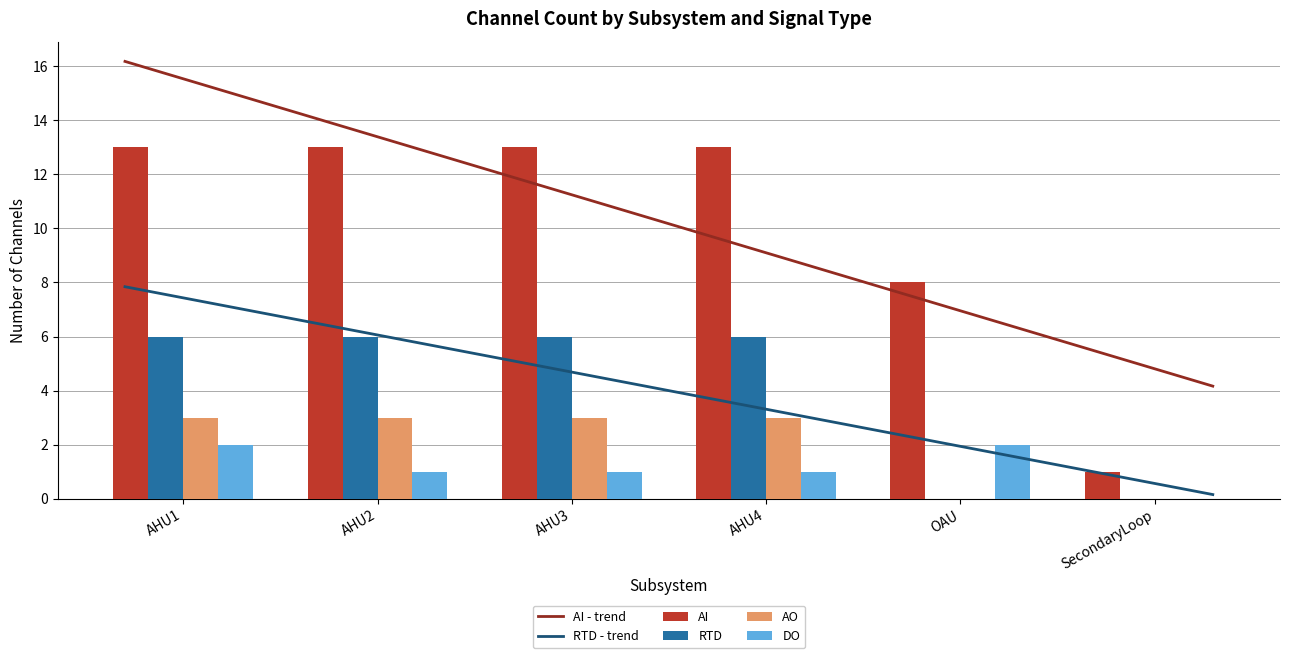

What is the highest value of the AO series?

3